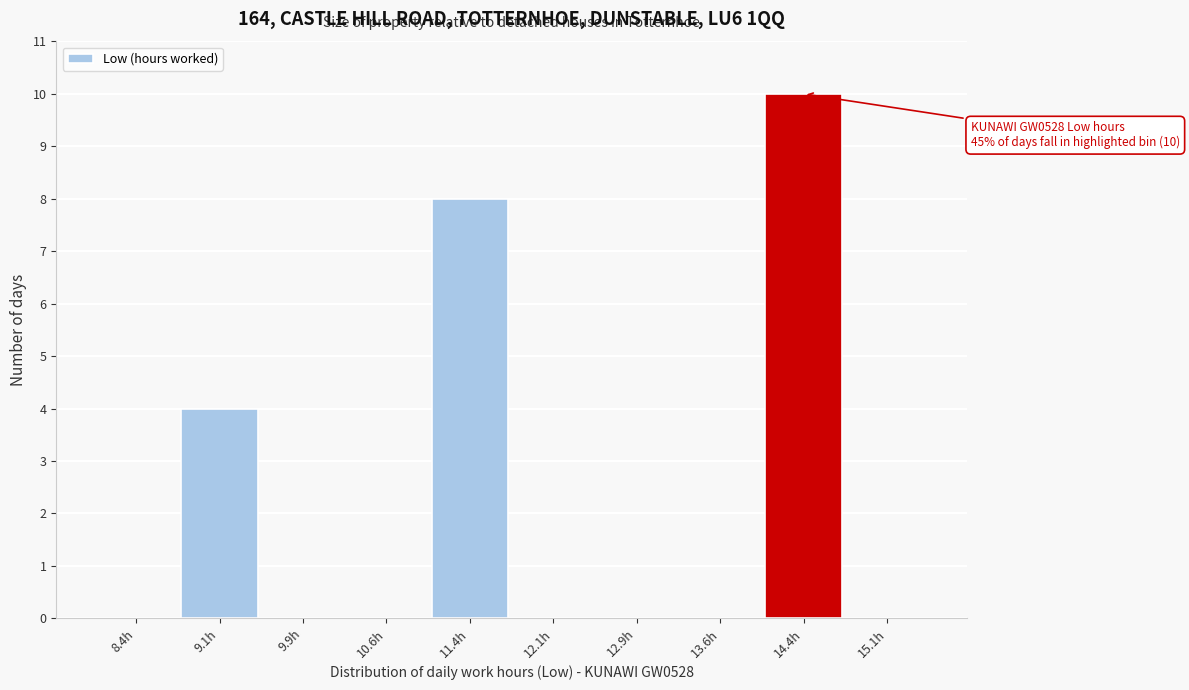

Over which range of the x-axis is the bar tallest?

14.00 to 14.75